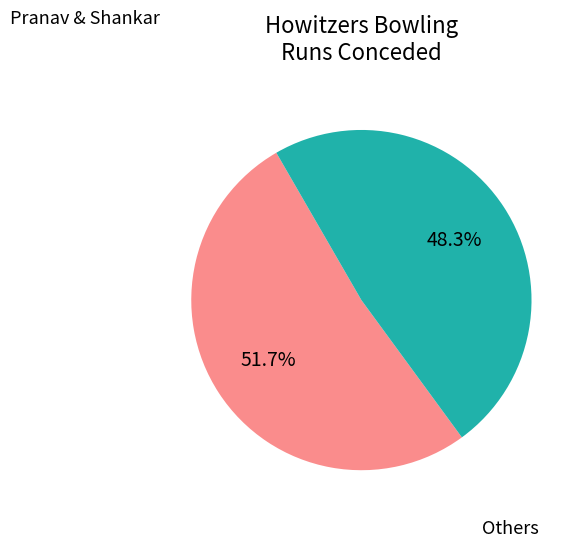

Is there a majority slice in this chart?

Yes